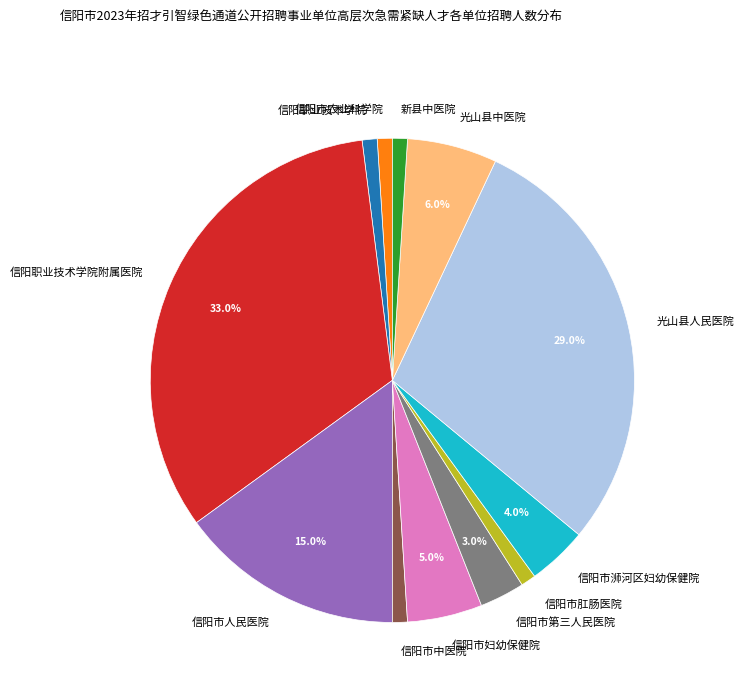

Is it true that 信阳市农业科学院 is 11% of the pie?

False